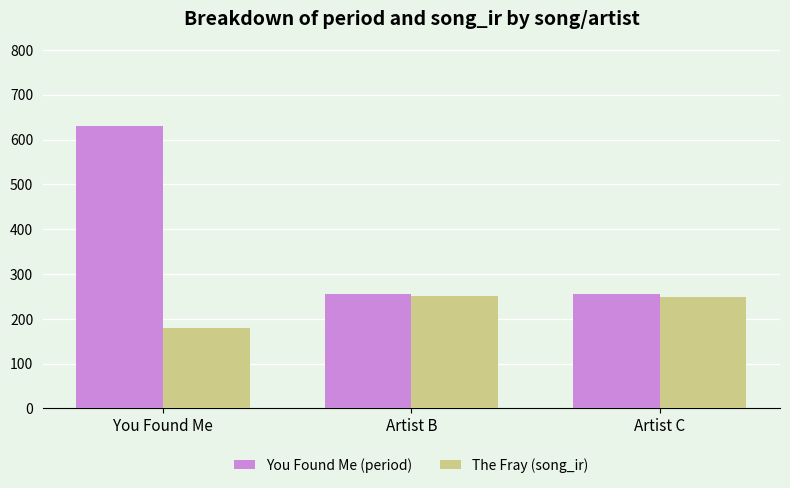

What is the smallest value displayed?

180